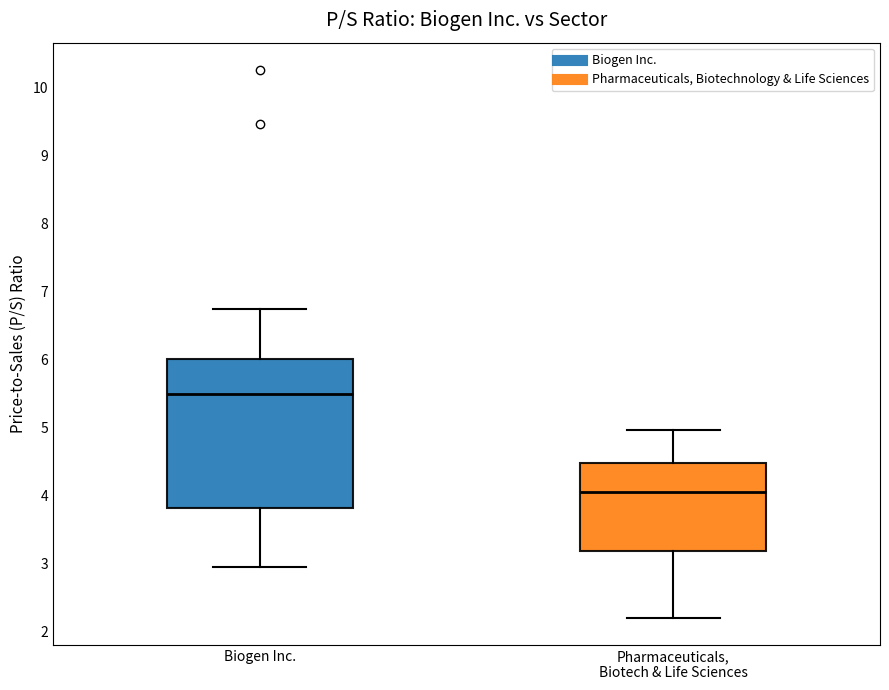

Which box has the highest median line?

Biogen Inc.